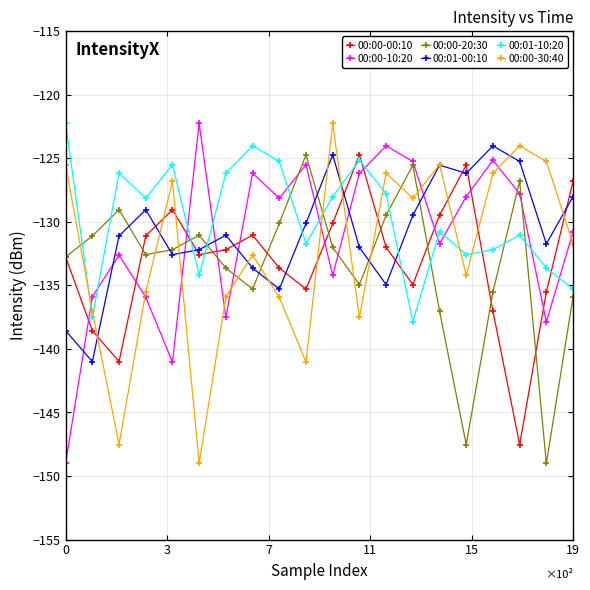

Is this an area chart (filled region under the line)?

No